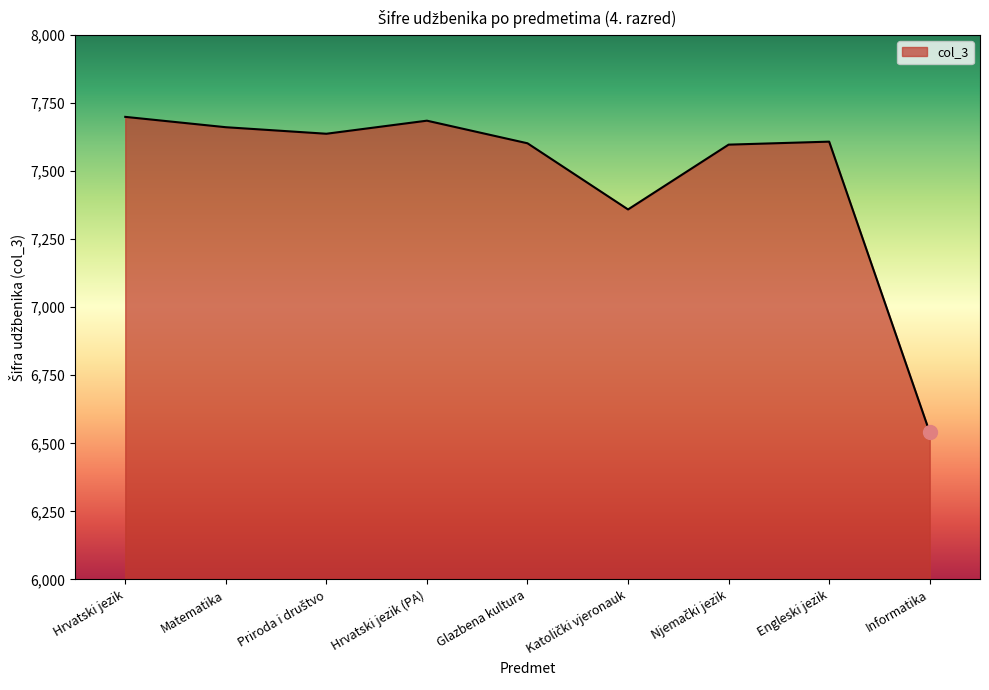

What is the minimum value shown in the chart?

6540